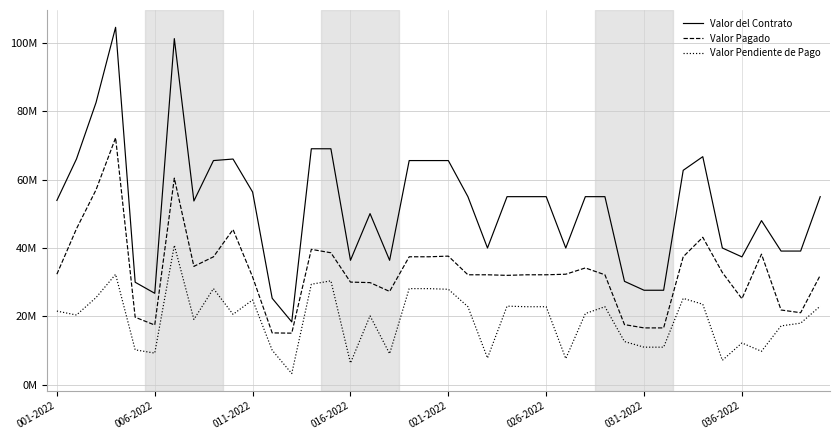

Does the chart display data point markers on the line(s)?

No